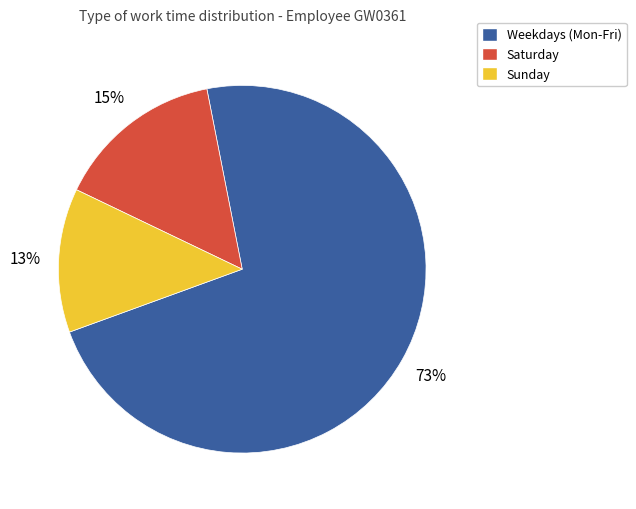

Approximately how many times larger is the value at Saturday compared to Sunday?

1.2